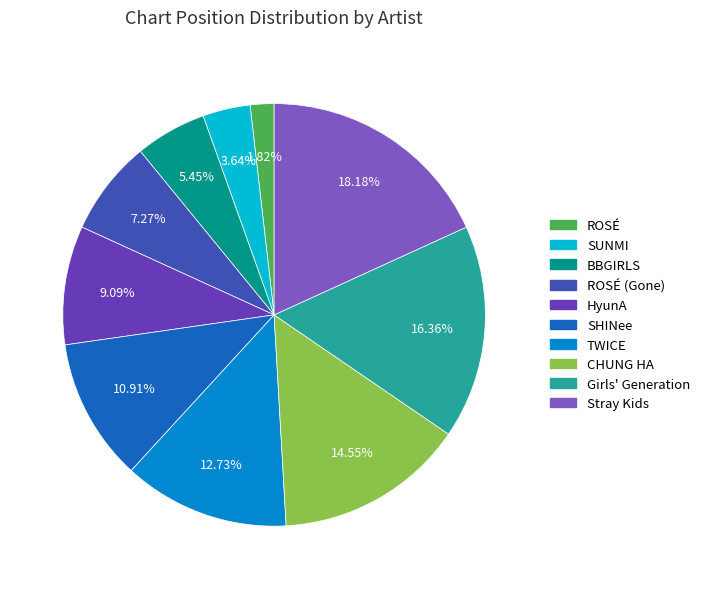

Is there any slice that represents more than half of the pie?

No